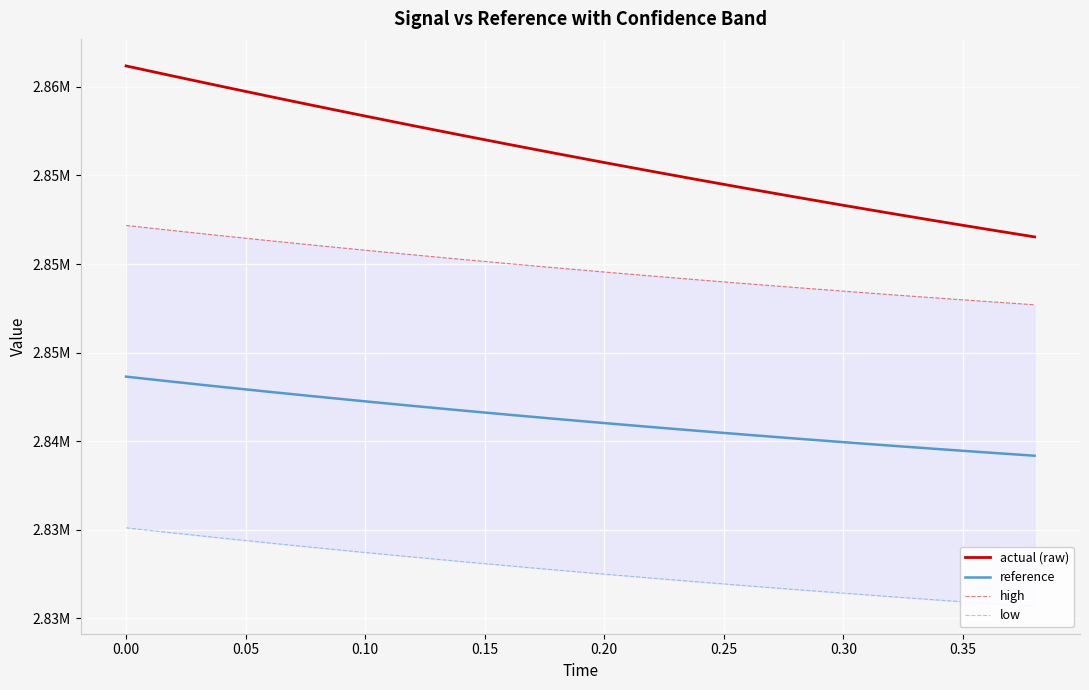

Read the low value at 0.30.

2831430.1